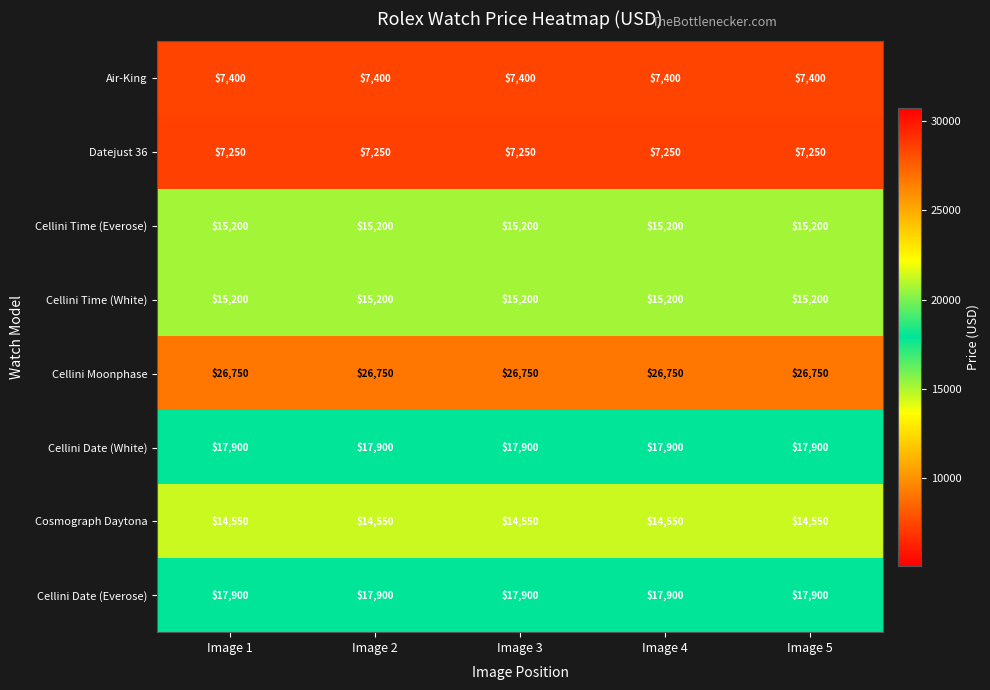

What is the maximum value shown in the chart?

26750